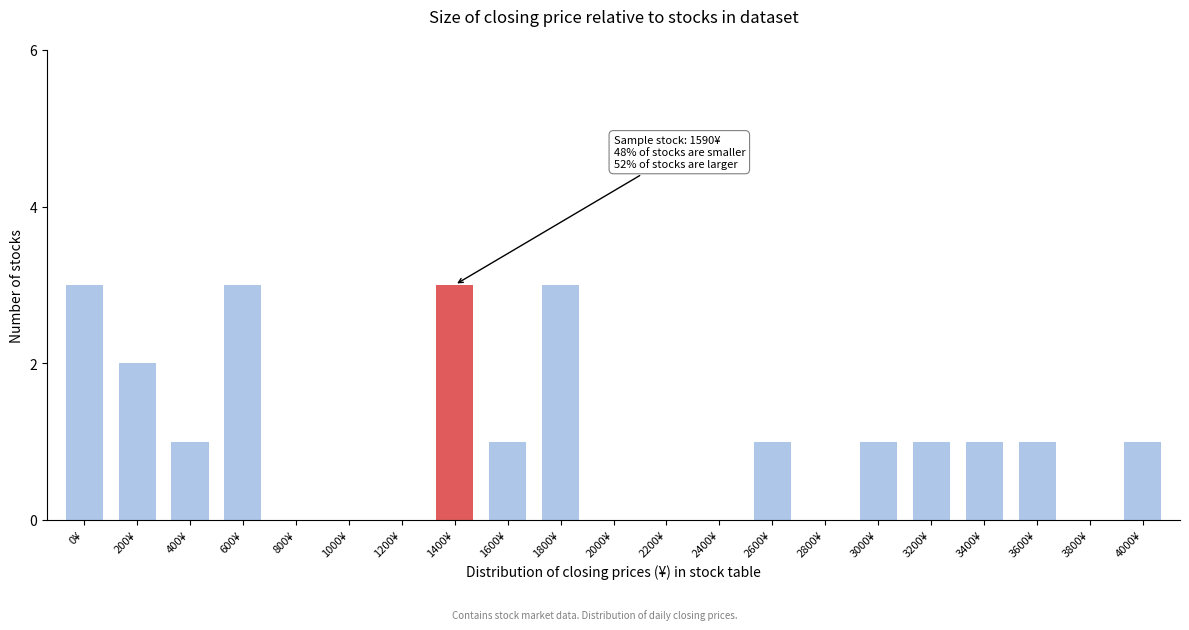

Reading left to right, transcribe all the data shown in this chart.

0¥=3	200¥=2	400¥=1	600¥=3	800¥=0	1000¥=0	1200¥=0	1400¥=3	1600¥=1	1800¥=3	2000¥=0	2200¥=0	2400¥=0	2600¥=1	2800¥=0	3000¥=1	3200¥=1	3400¥=1	3600¥=1	3800¥=0	4000¥=1